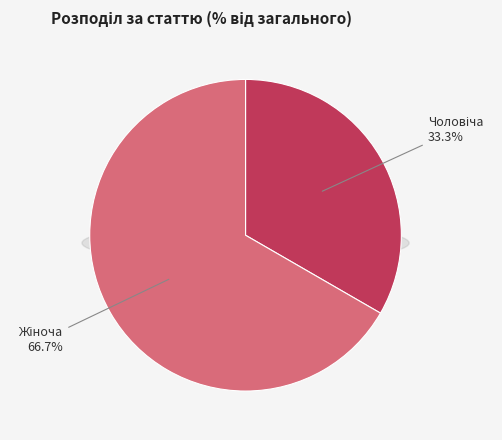

Which has a higher value, Жіноча or Чоловіча?

Жіноча